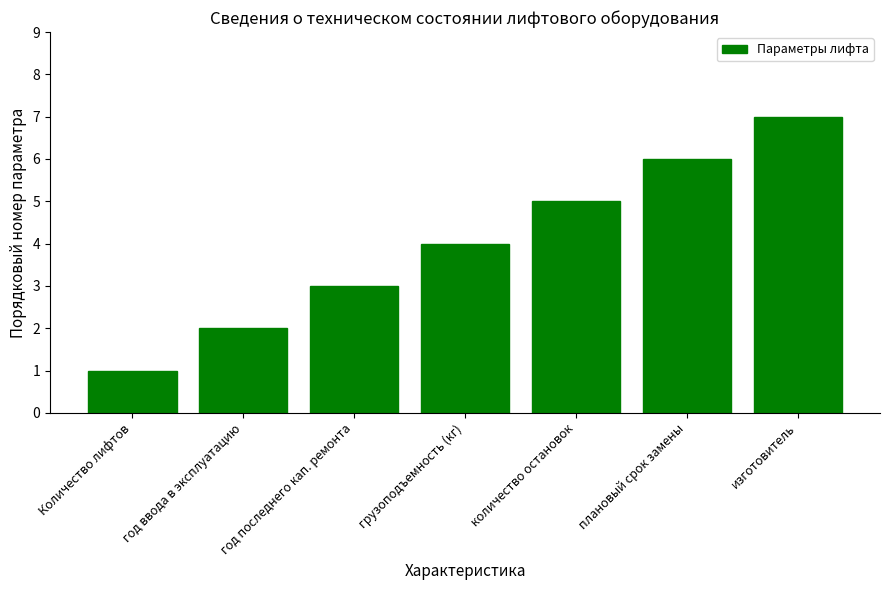

What is the greatest value displayed?

7